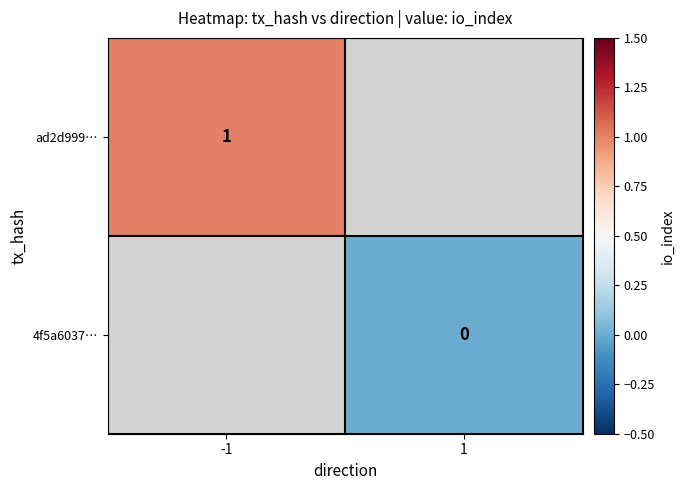

True or false: ad2d999… has a value of 2 at -1.

False